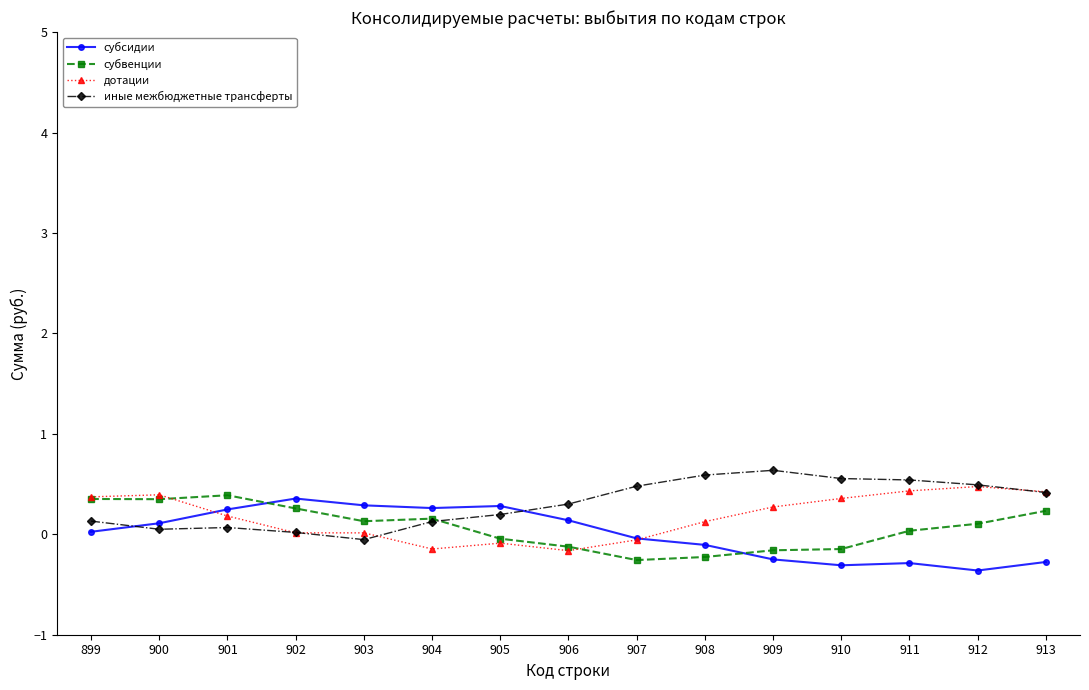

Is the value of дотации at 902 greater than the value of субвенции at 907?

Yes